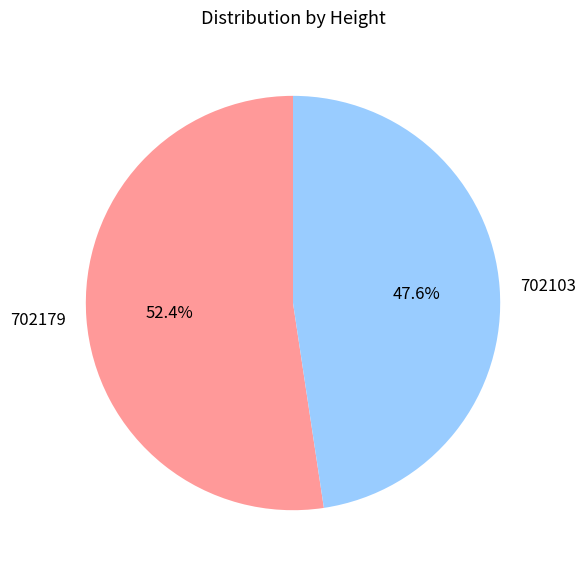

What percentage is NOT represented by 702103?

52.4%